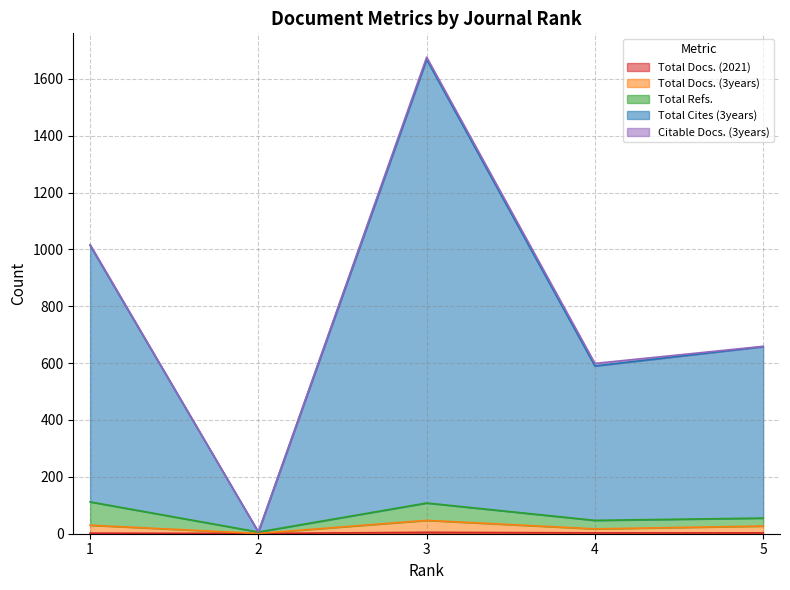

How many interior local valleys does the Total Cites (3years) series have?

2